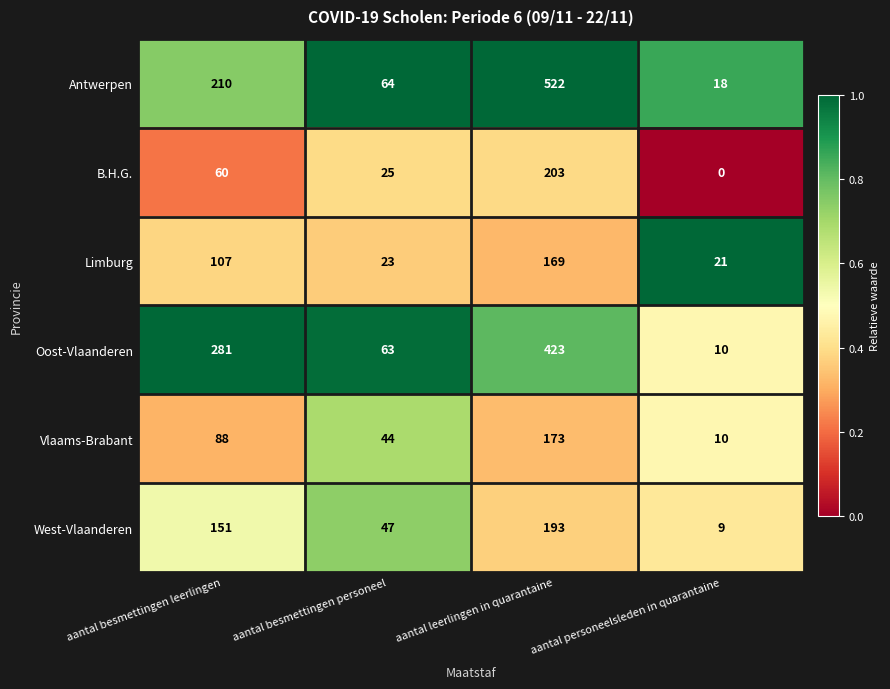

Which category has the highest value in the Vlaams-Brabant series?

aantal leerlingen in quarantaine